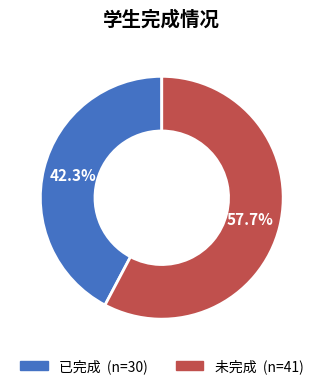

Count the number of slices in the pie.

2